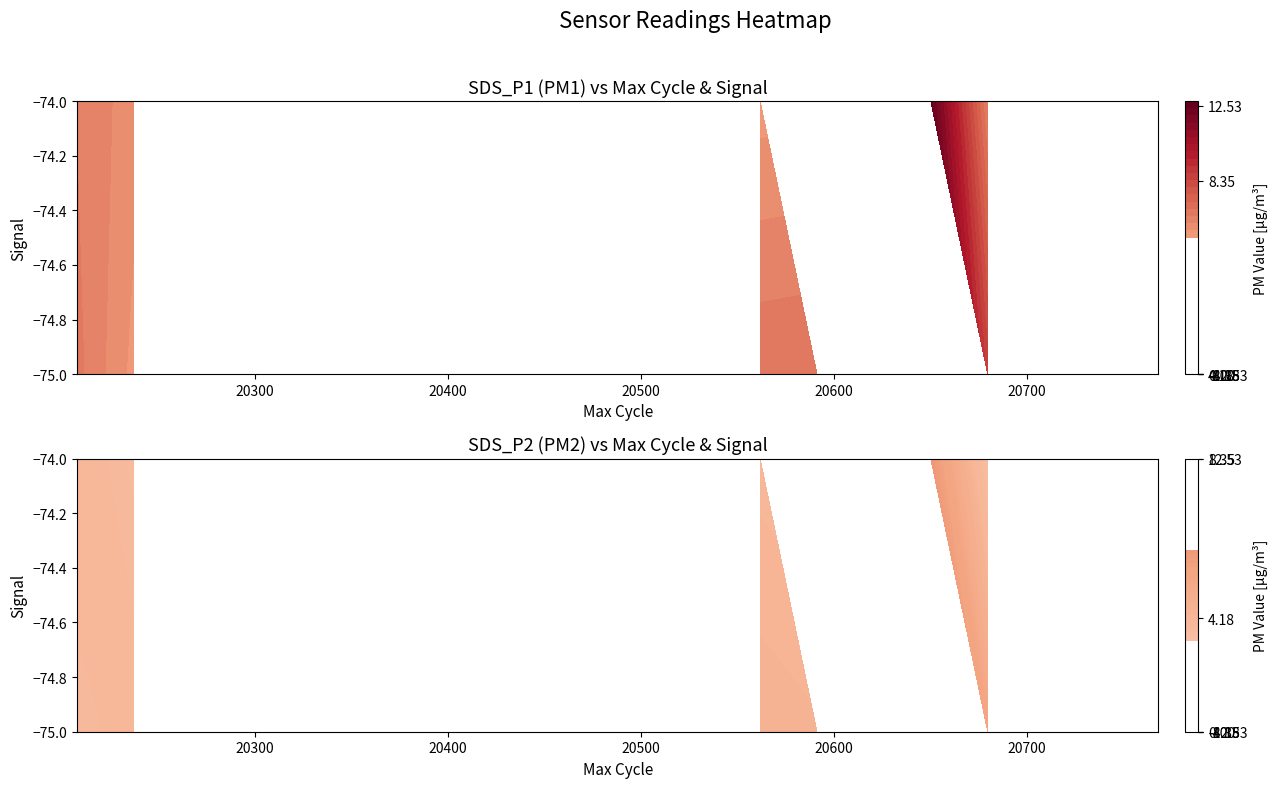

Which series has the largest total across all categories?

SDS_P1